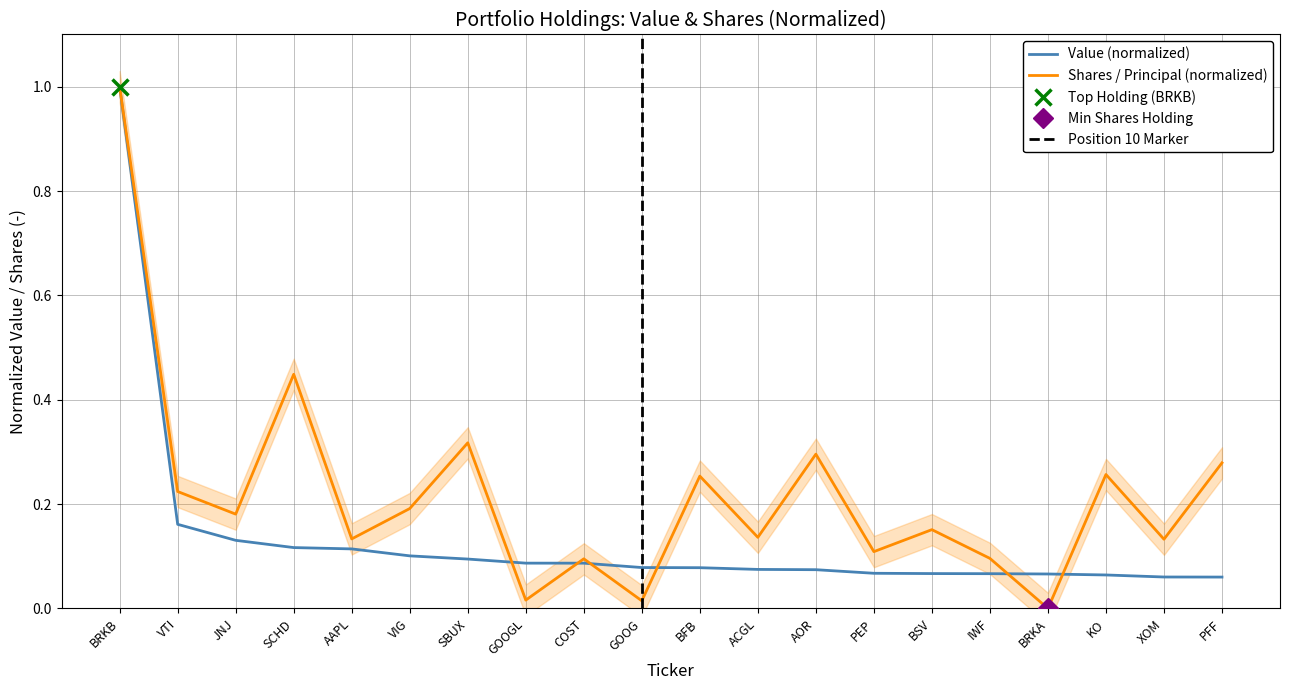

Count the number of data series in this chart.

2